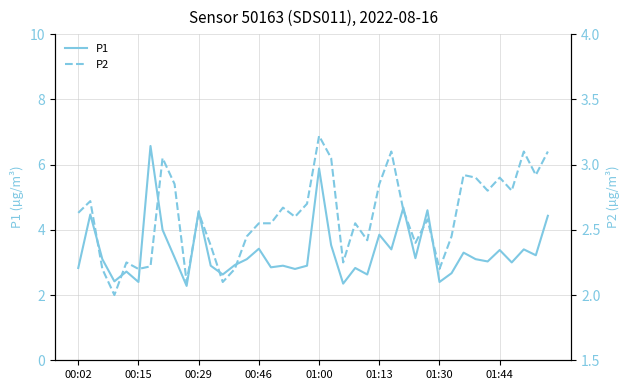

True or false: P1 and P2 cross at least once.

False